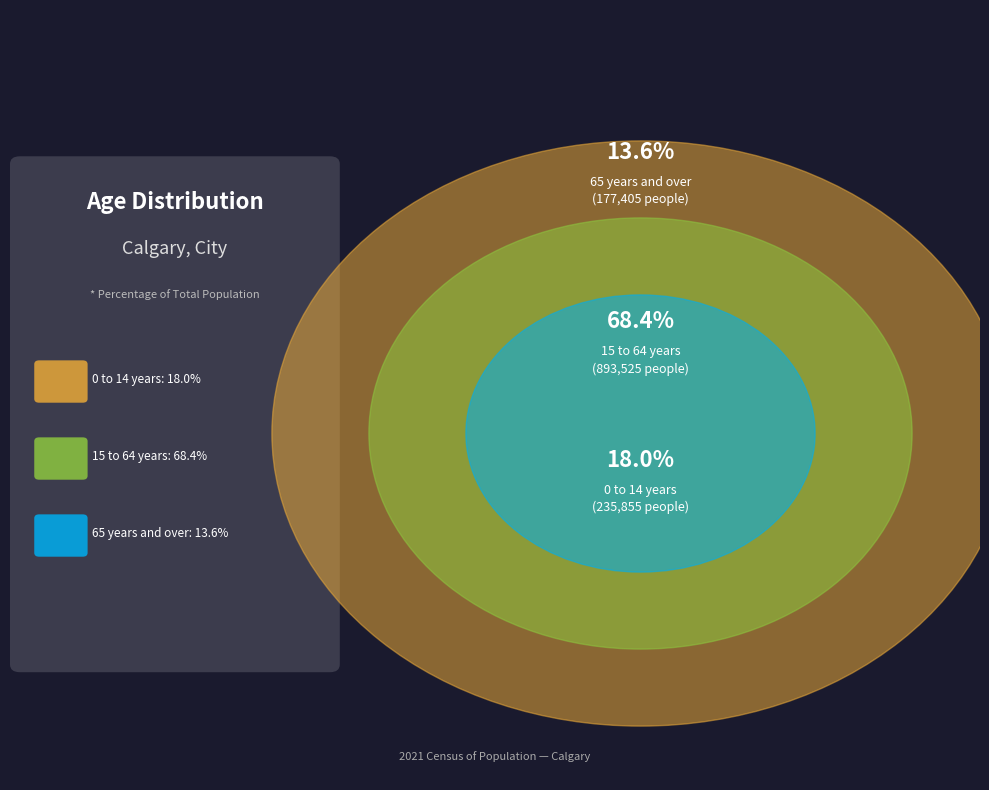

Rank the categories by value from highest to lowest.

15 to 64 years, 0 to 14 years, 65 years and over